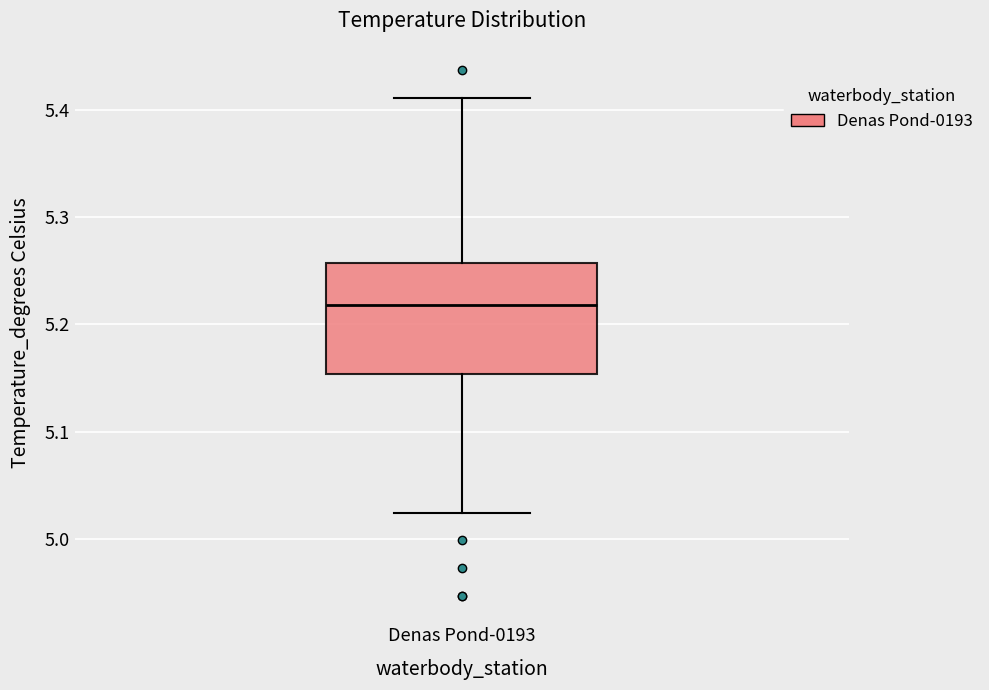

Read this box plot against the y-axis: the position of the median line, the range covered by the box, and the ends of both whiskers. The values are not printed on the chart, so give them approximately, as read against the axis.

median 5.22, box 5.15 to 5.26, whiskers 5.02 to 5.41